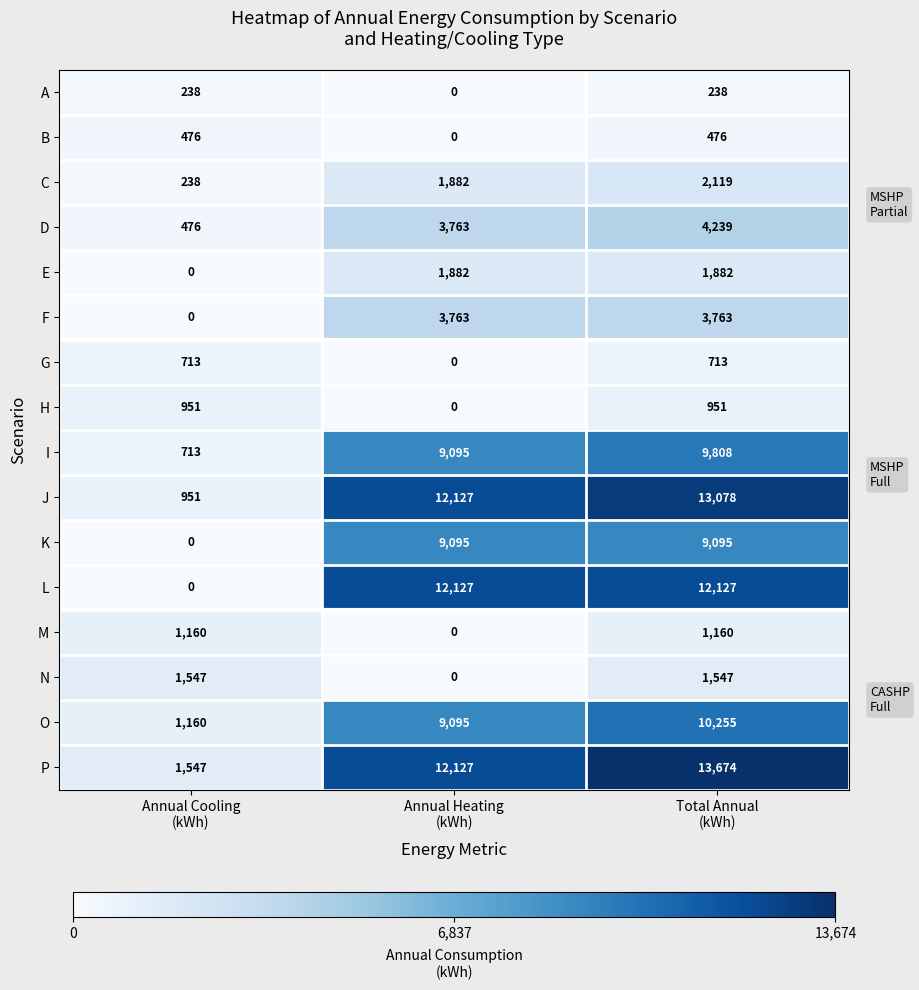

What is the difference between the maximum and minimum values in the J series?

12127